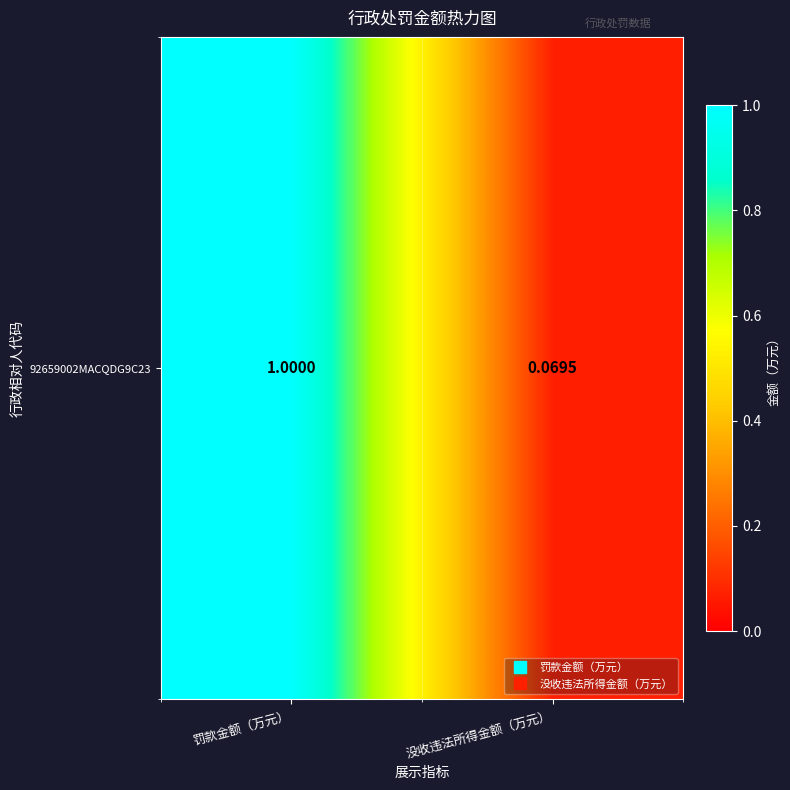

Reading left to right, extract all data points from this chart.

1.0	0.1